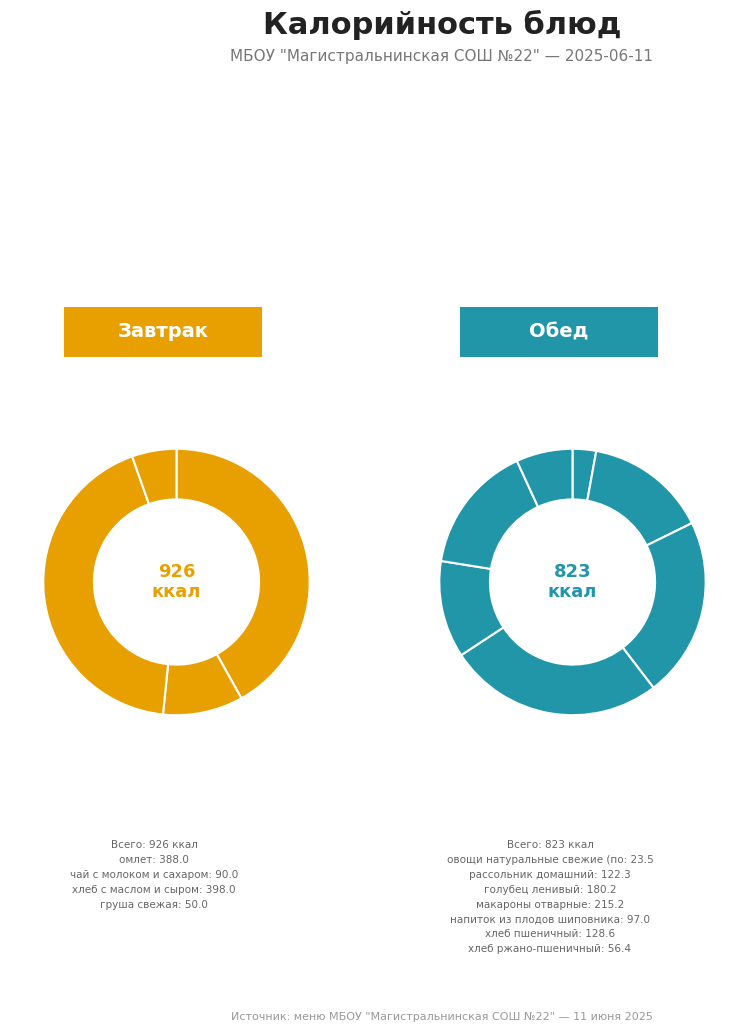

Approximately how many times larger is the value at груша свежая compared to рассольник домашний?

0.4